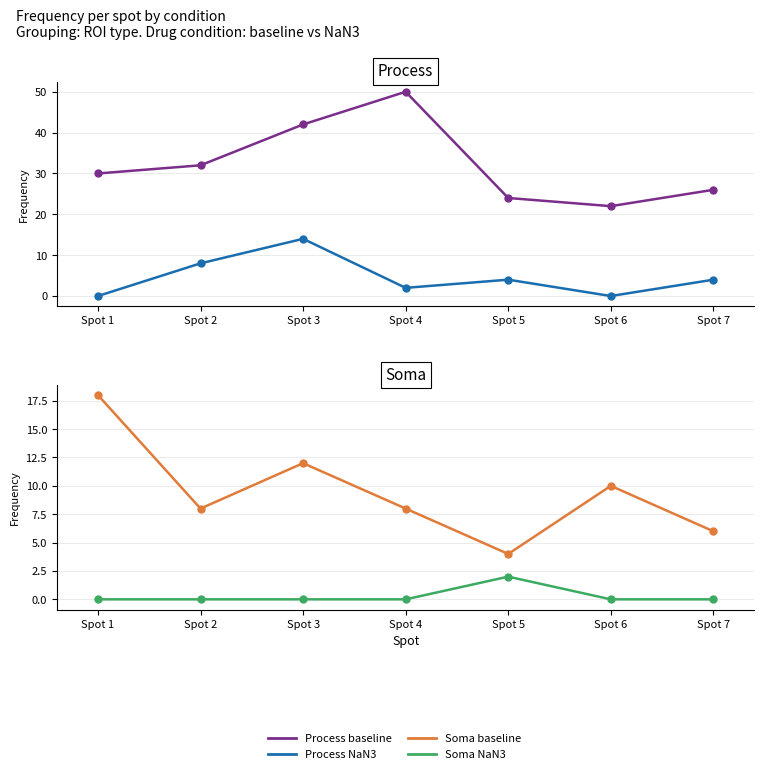

Reading left to right, what are all the values shown in this chart?

Process baseline: Spot 1=30	Spot 2=32	Spot 3=42	Spot 4=50	Spot 5=24	Spot 6=22	Spot 7=26
Process NaN3: Spot 1=0	Spot 2=8	Spot 3=14	Spot 4=2	Spot 5=4	Spot 6=0	Spot 7=4
Soma baseline: Spot 1=18	Spot 2=8	Spot 3=12	Spot 4=8	Spot 5=4	Spot 6=10	Spot 7=6
Soma NaN3: Spot 1=0	Spot 2=0	Spot 3=0	Spot 4=0	Spot 5=2	Spot 6=0	Spot 7=0